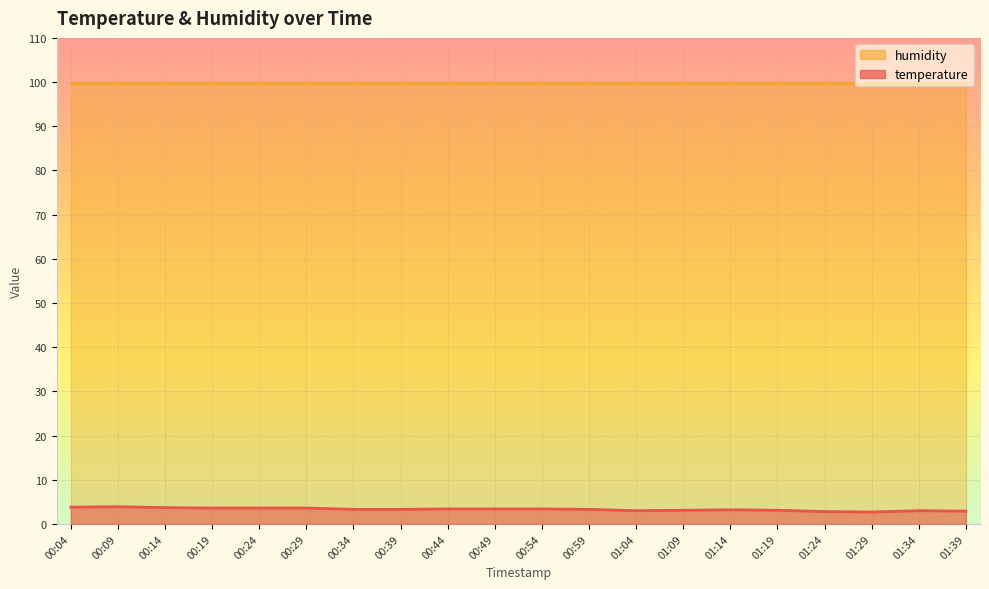

Which has a higher value, 00:59 or 00:44?

00:44